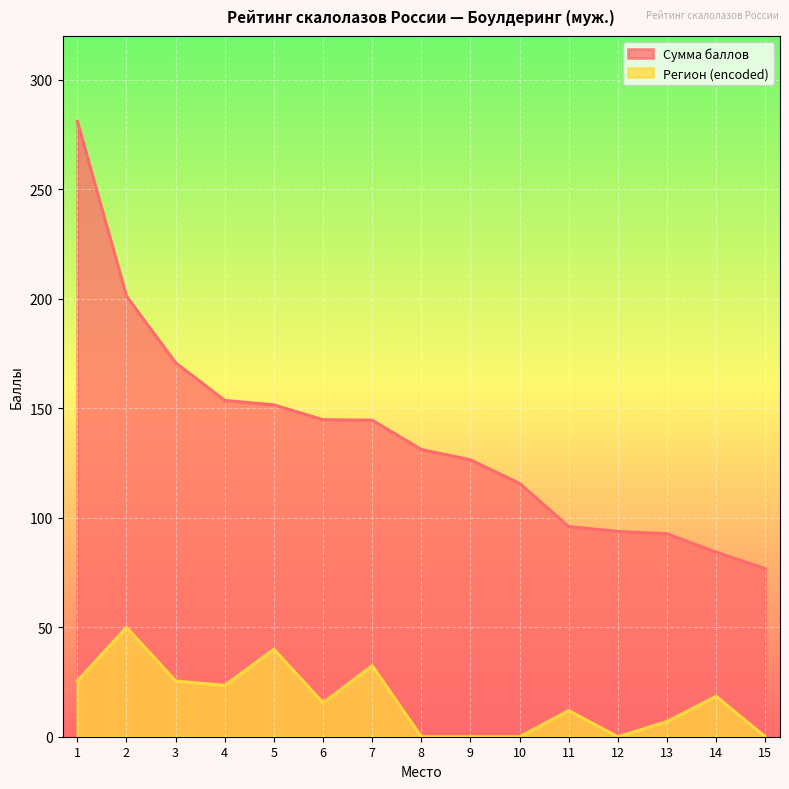

How many lines are shown in the chart?

2